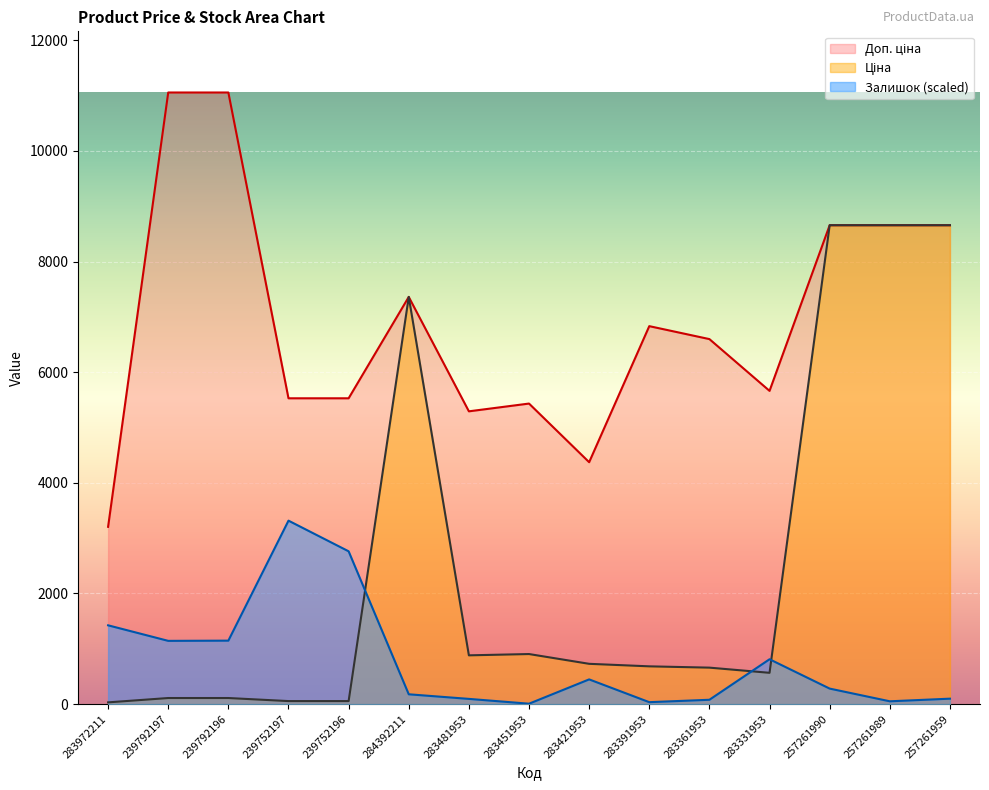

What is the approximate value of Ціна at 239752197?

55.3